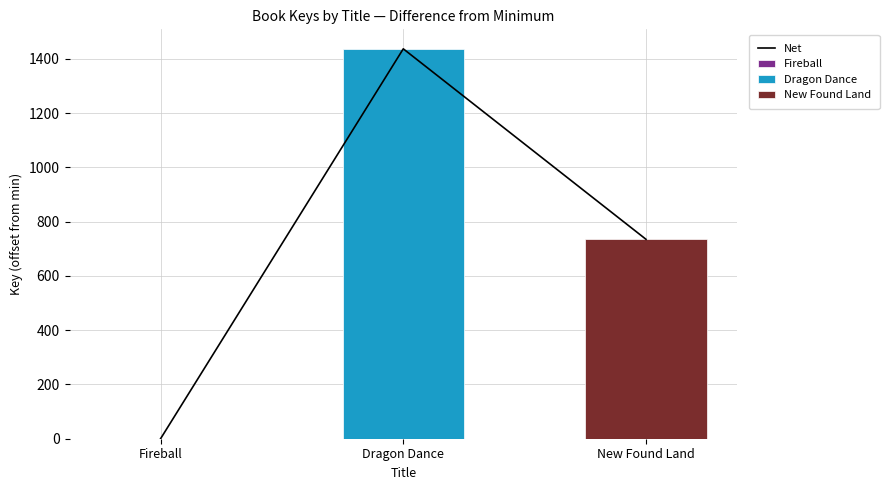

Which has a higher value, Fireball or New Found Land?

New Found Land